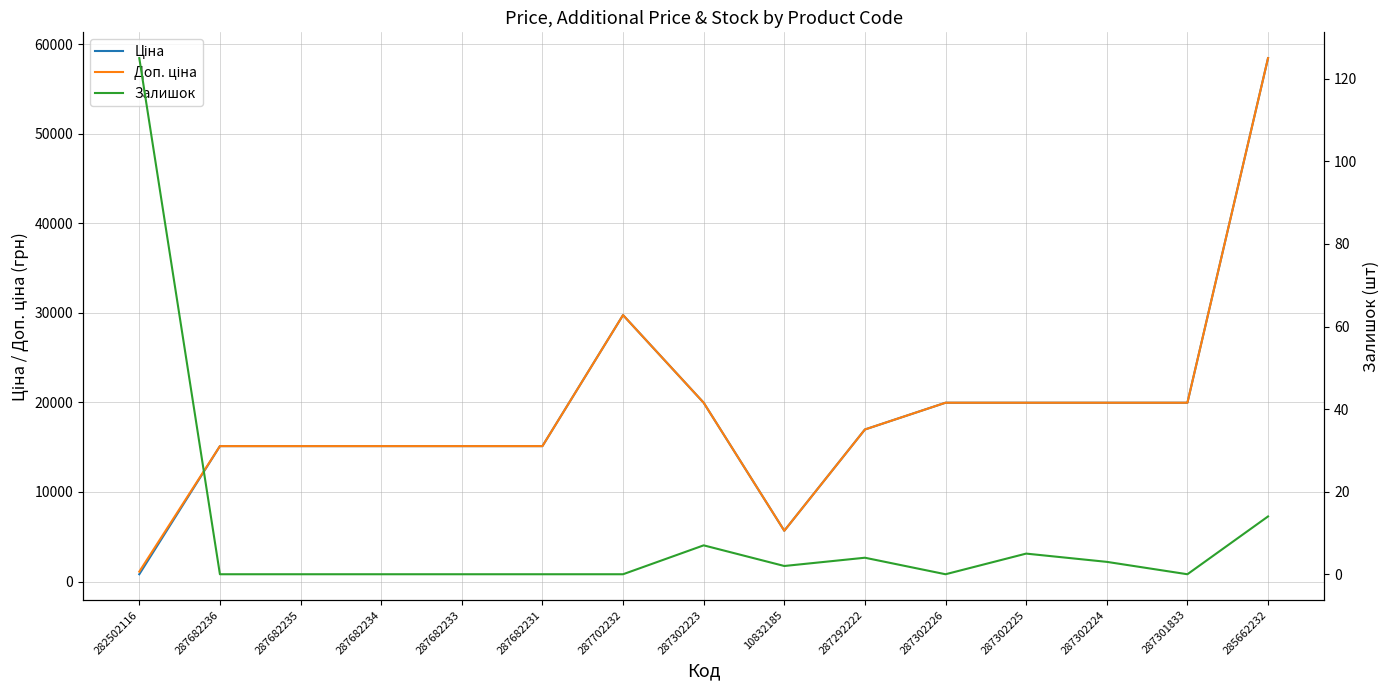

Rank the series by their maximum value, from highest to lowest.

Ціна, Доп. ціна, Залишок